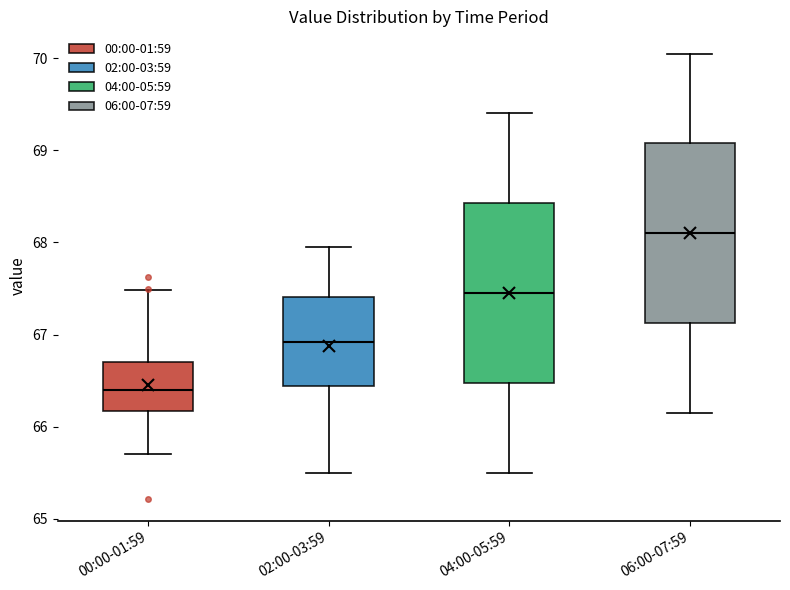

Where is the lower edge of the box for 06:00-07:59 on the y-axis? The values are not printed on the chart, so give them approximately, as read against the axis.

67.1